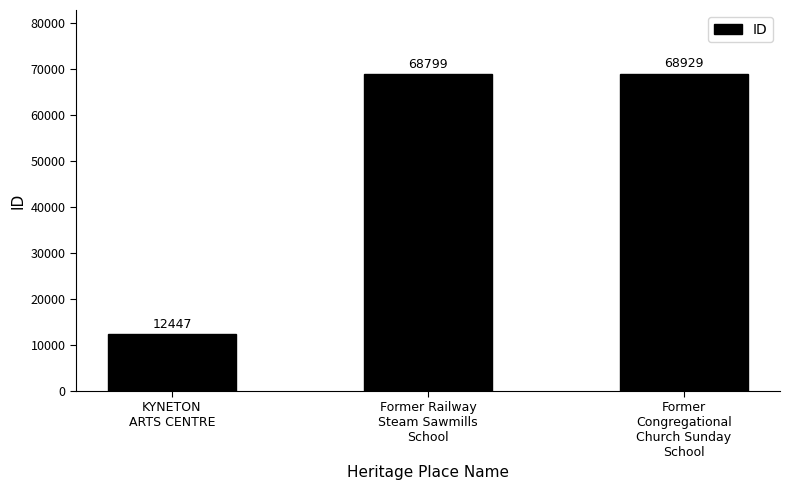

How many data points are less than 68799?

1